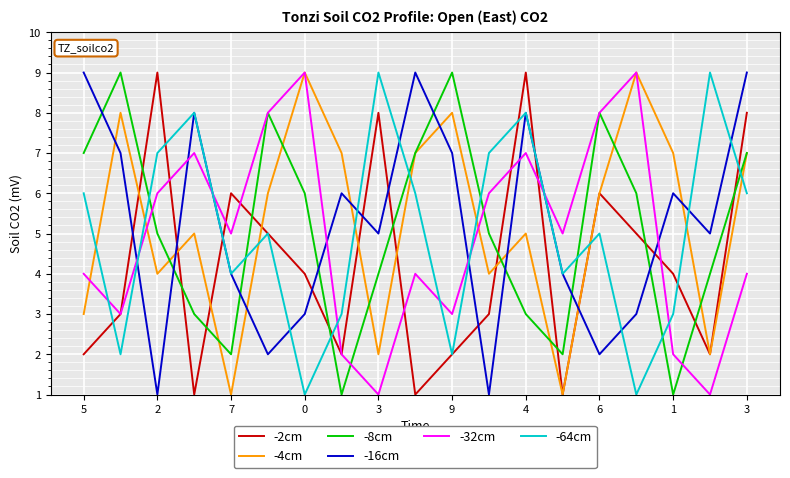

Does the chart have visible grid lines?

Yes